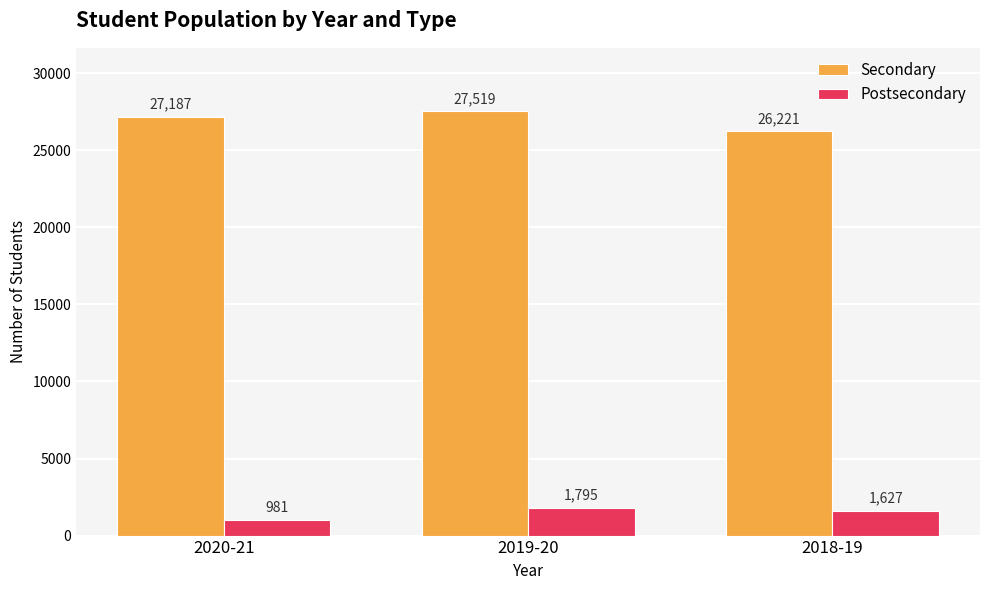

How many groups of bars are there?

3